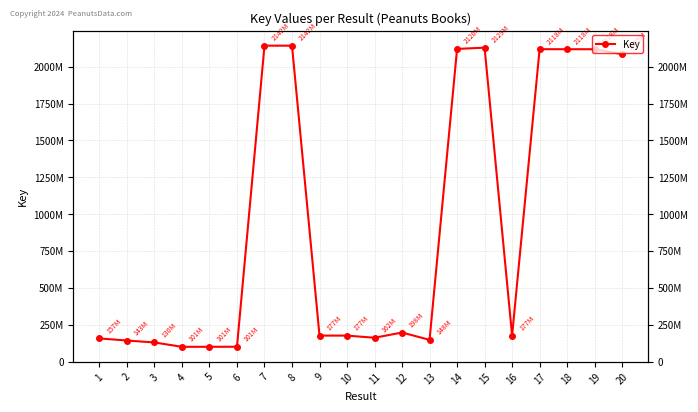

Where is the first local minimum?

4